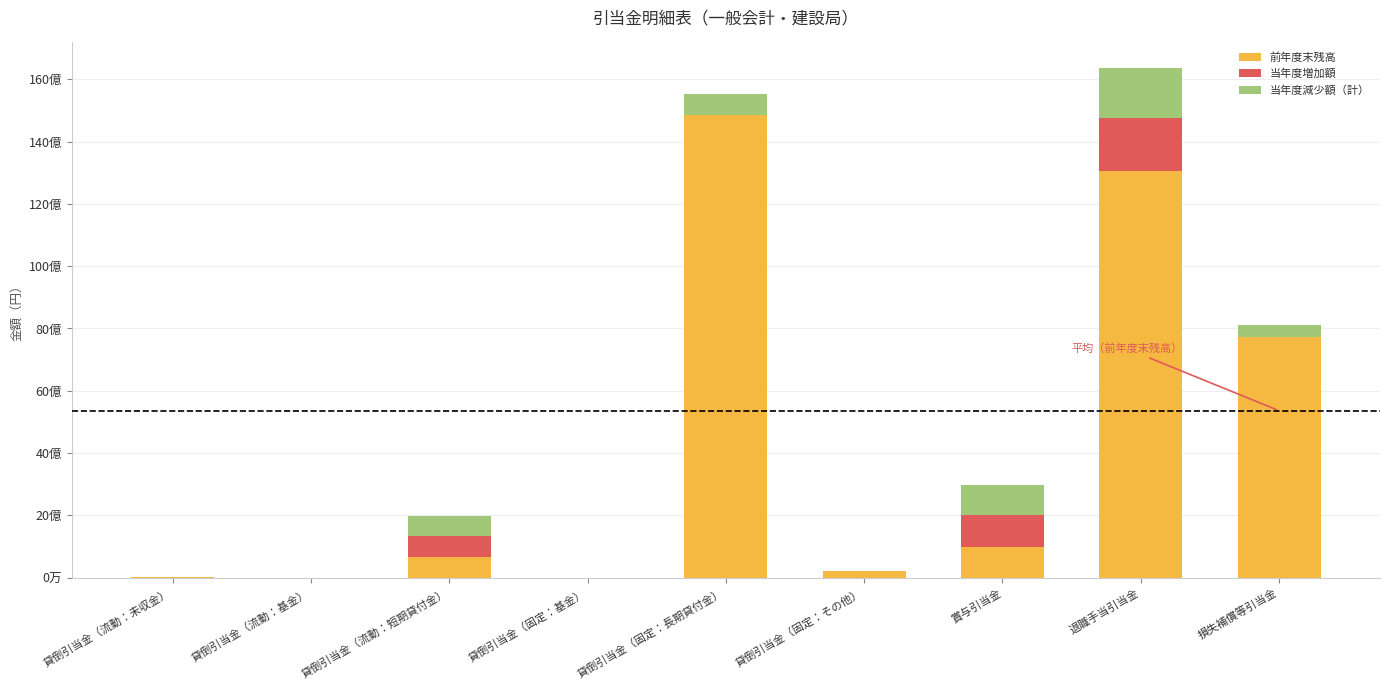

What are all the series names shown in the legend?

前年度末残高, 当年度増加額, 当年度減少額（計）